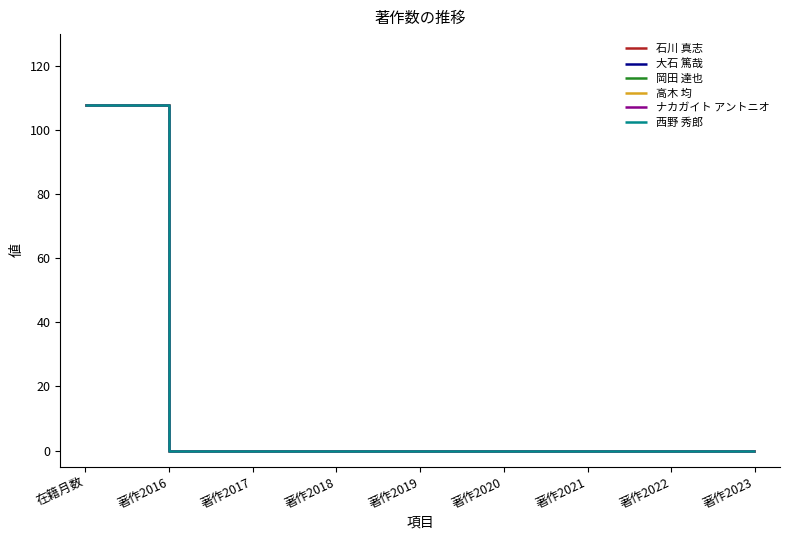

True or false: 石川 真志 has more than 1 interior local peaks.

False